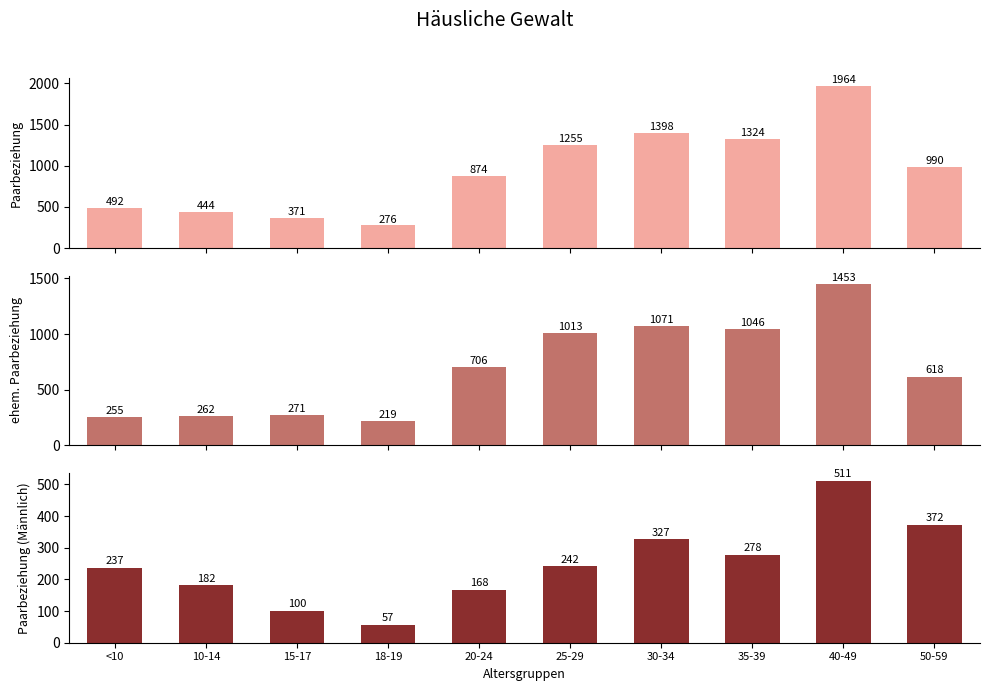

Count the number of categories in the chart.

10